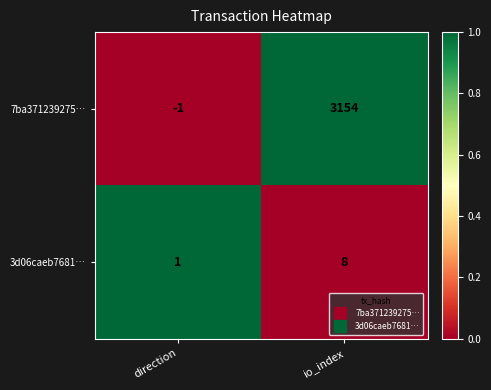

Is it true that 7ba371239275… equals 922 at io_index?

False